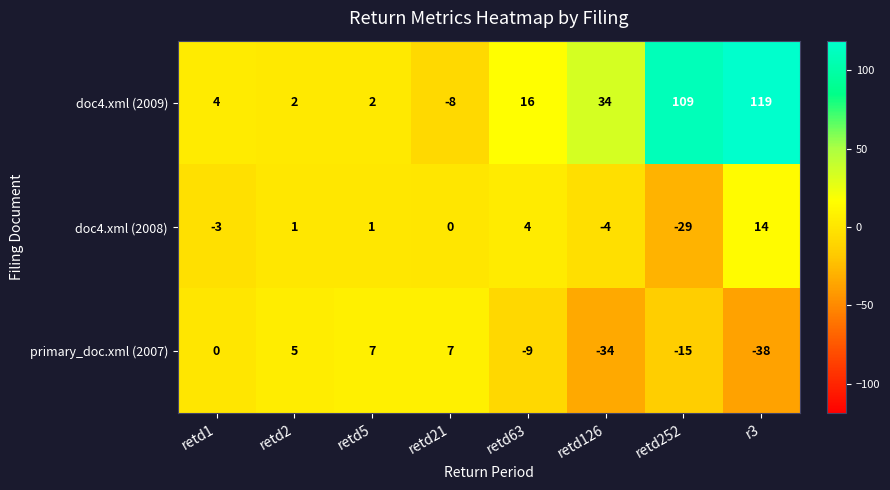

What is the maximum value for doc4.xml (2009)?

119